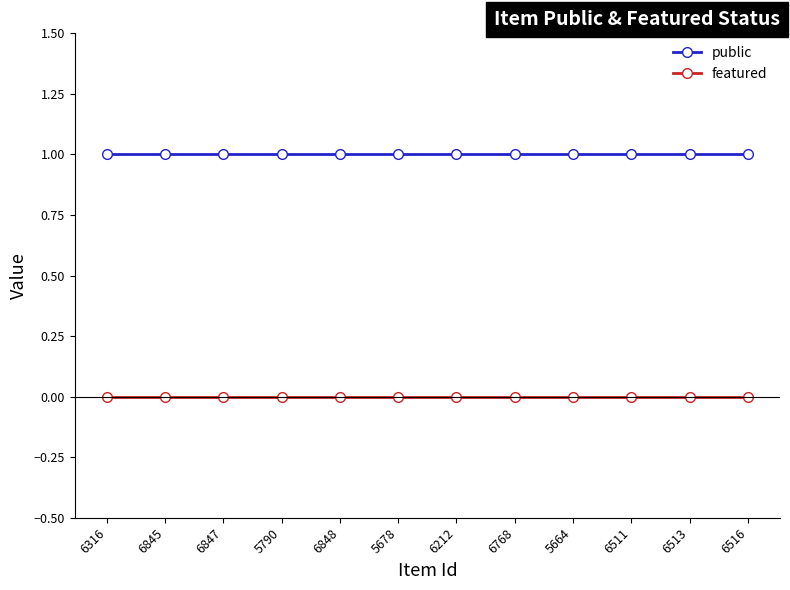

What is the label of the 8th point from the right?

6848